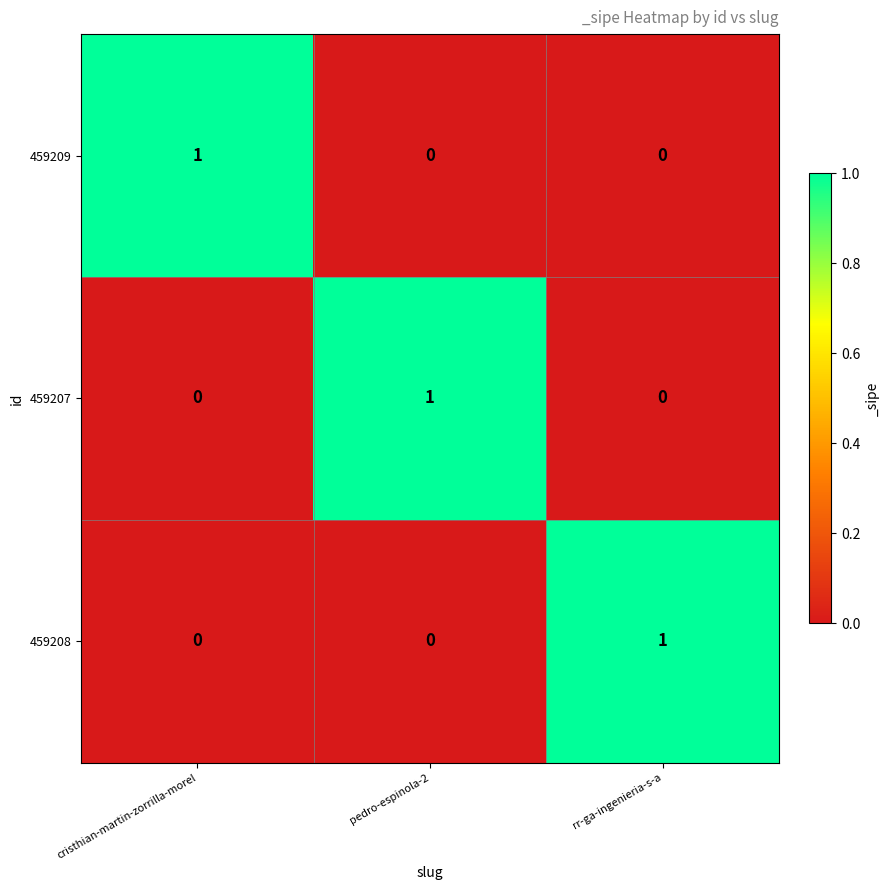

Which category has the highest value in the 459209 series?

cristhian-martin-zorrilla-morel